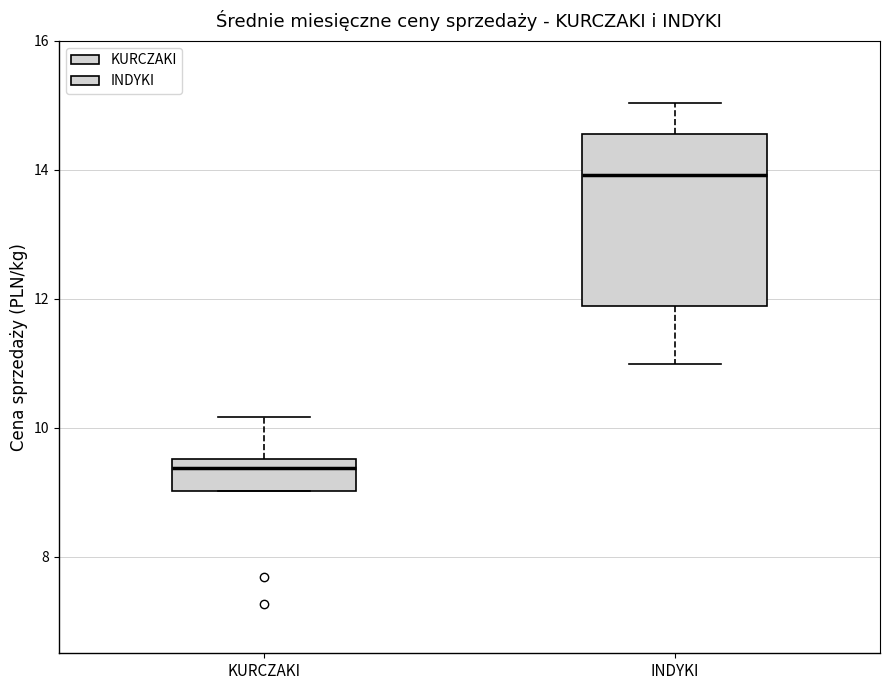

Which box's median line is the highest?

INDYKI